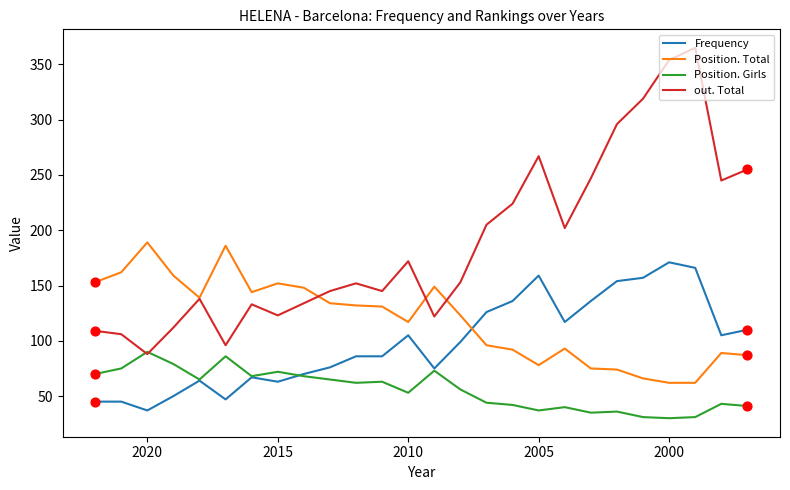

Which series contains the highest Y value?

out. Total